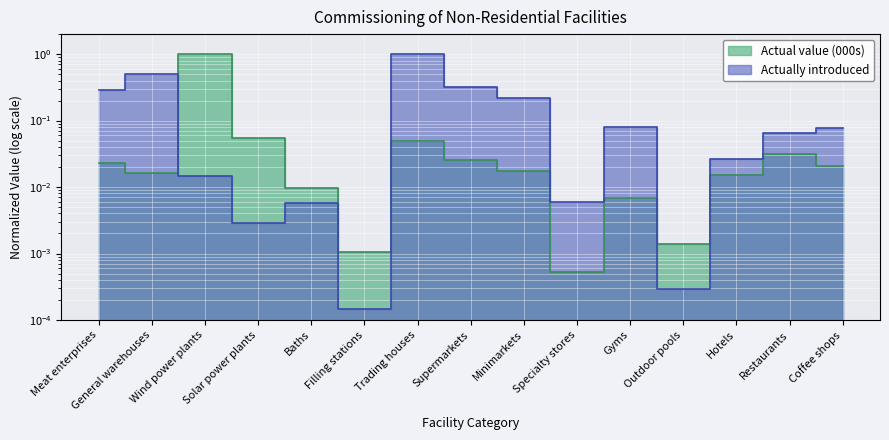

Reading left to right, list all the values displayed in this chart.

Actually introduced: 0.3	0.5	0.0	0.0	0.0	0.0	1.0	0.3	0.2	0.0	0.1	0.0	0.0	0.1	0.1
Actual value (000s): 0.0	0.0	1.0	0.1	0.0	0.0	0.0	0.0	0.0	0.0	0.0	0.0	0.0	0.0	0.0